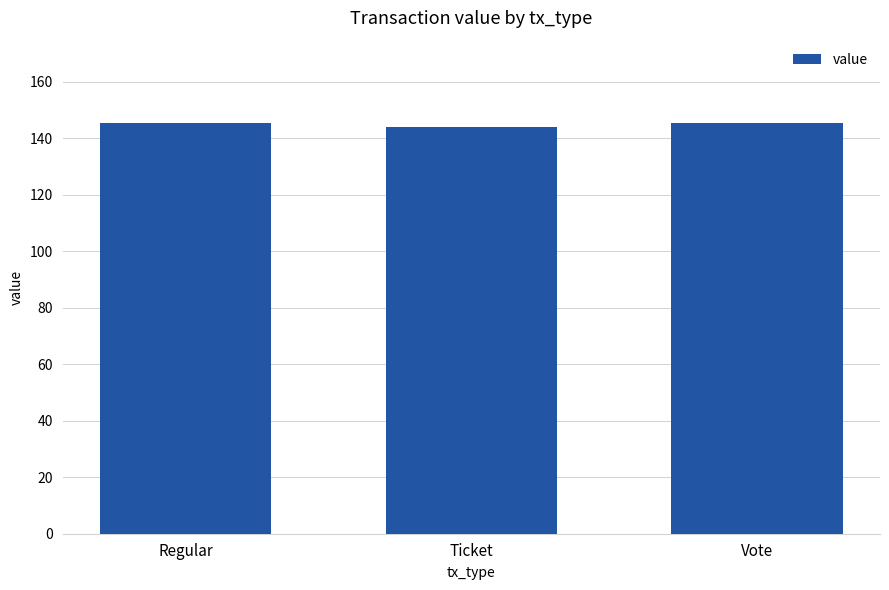

Approximately how many times larger is the value at Vote compared to Regular?

1.0